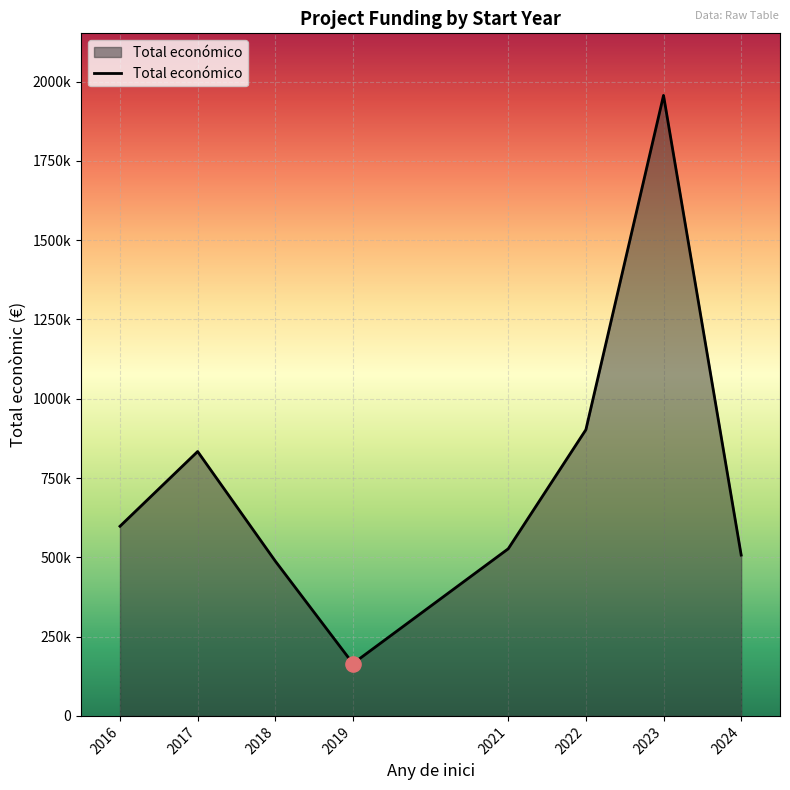

What is the ratio of the value at 2023 to the value at 2024?

3.9